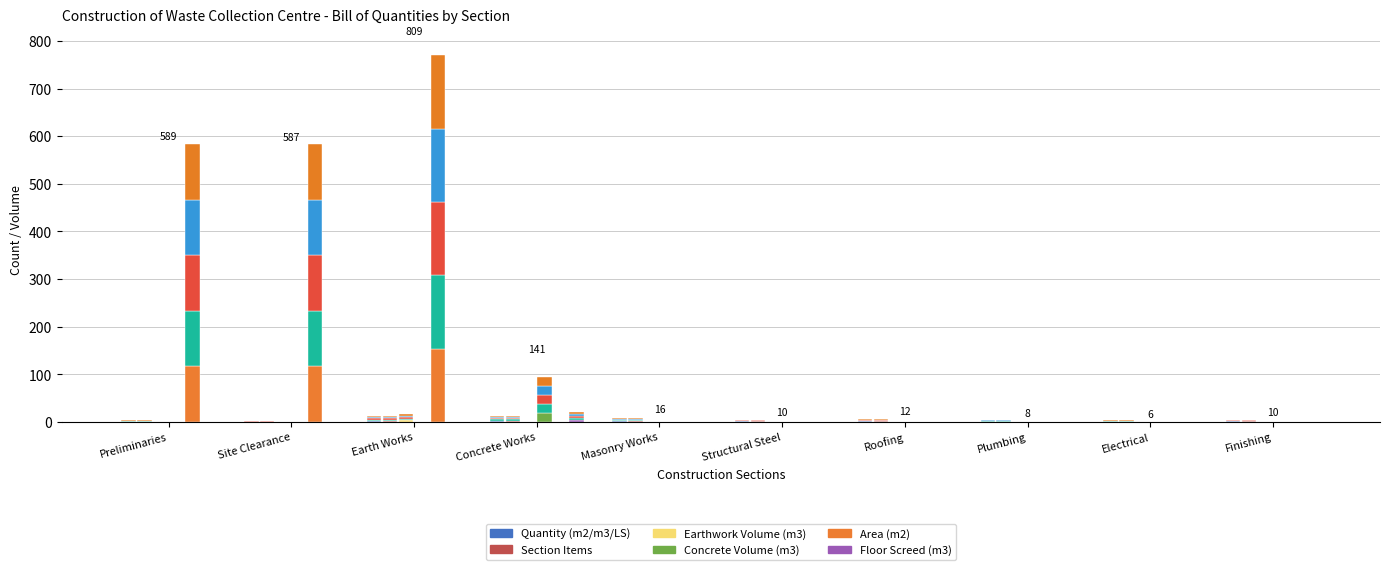

What position from the right is Concrete Works?

7